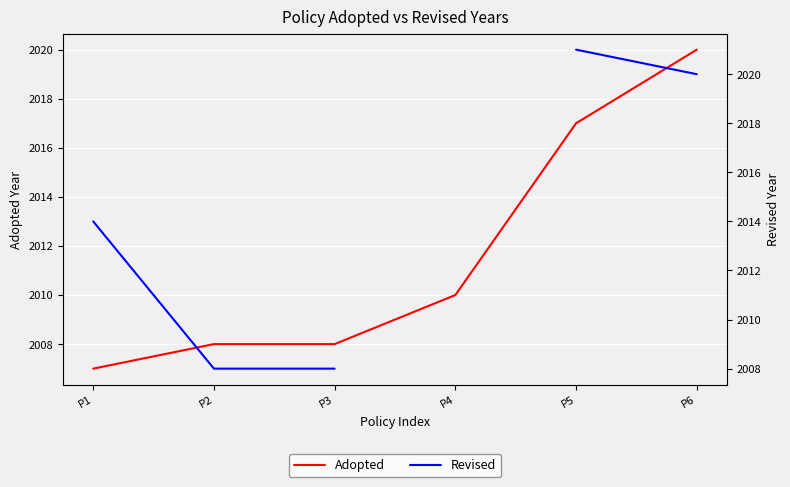

Rank the categories by Adopted value from lowest to highest.

P1, P2, P3, P4, P5, P6